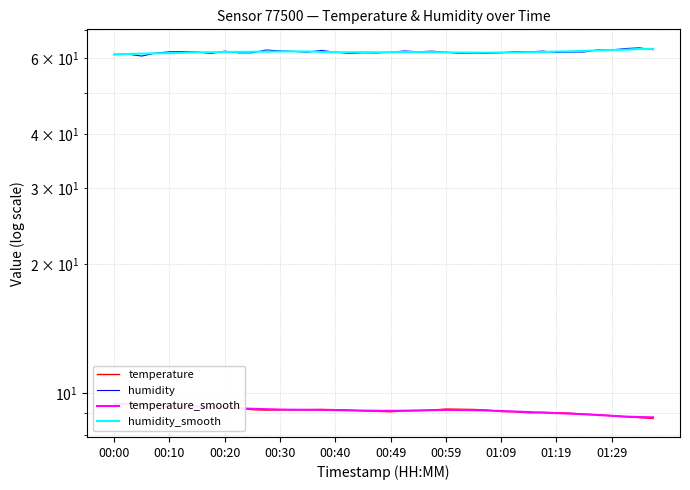

What is the spread (max minus min) of values at 00:10?

52.8